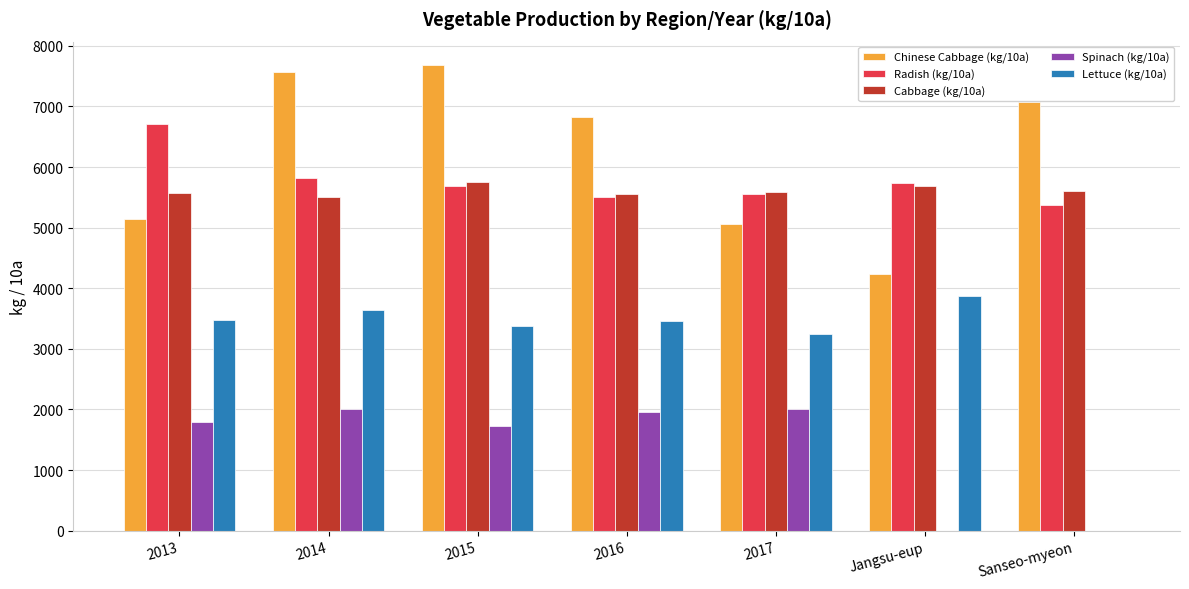

True or false: Lettuce (kg/10a) has a value of 3880 at Jangsu-eup.

True